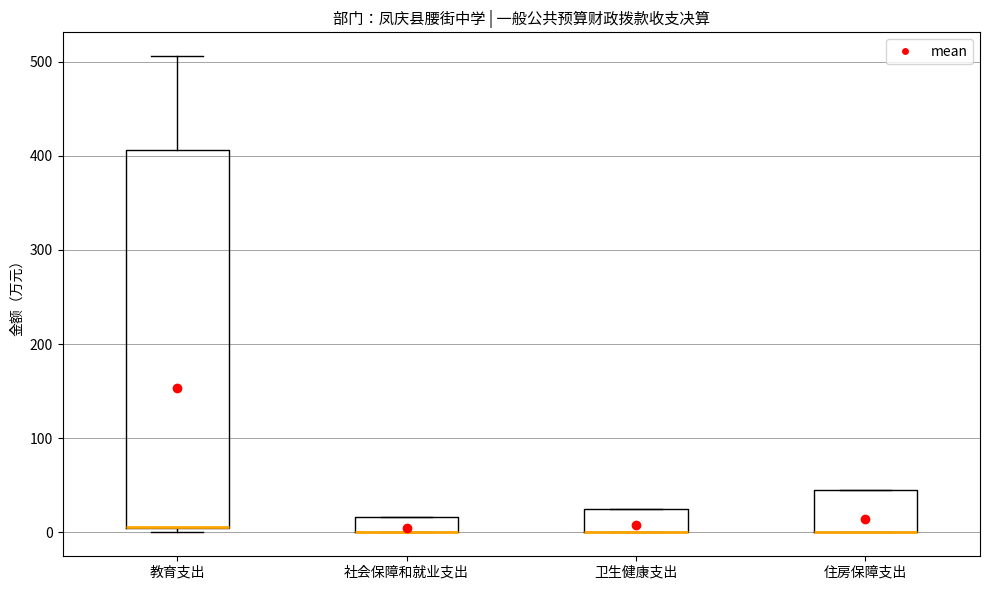

Comparing the boxes themselves (not the whiskers), which one is the tallest?

教育支出